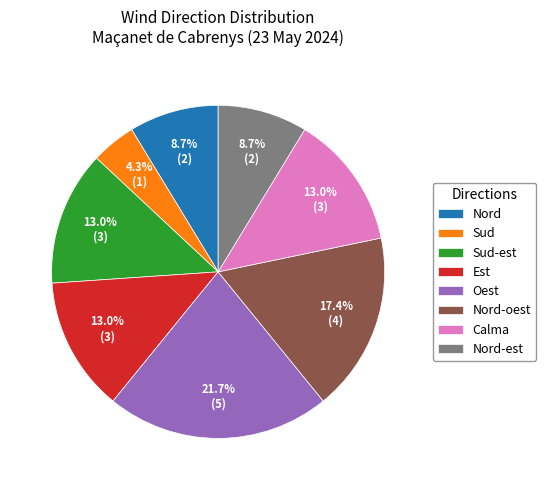

Is the sum of Nord-oest and Nord-est greater than half?

No